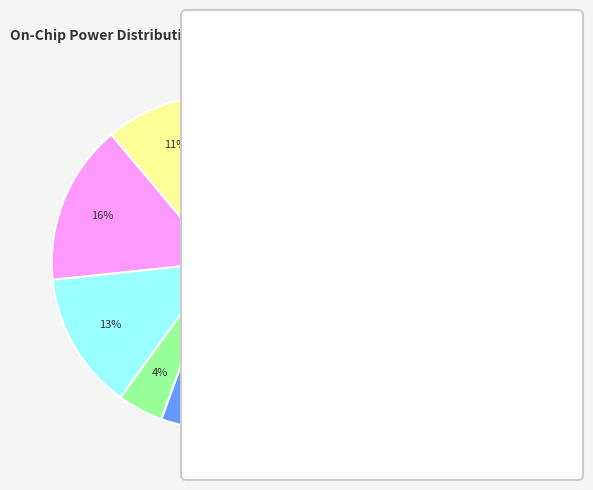

Is there any slice that represents more than half of the pie?

No